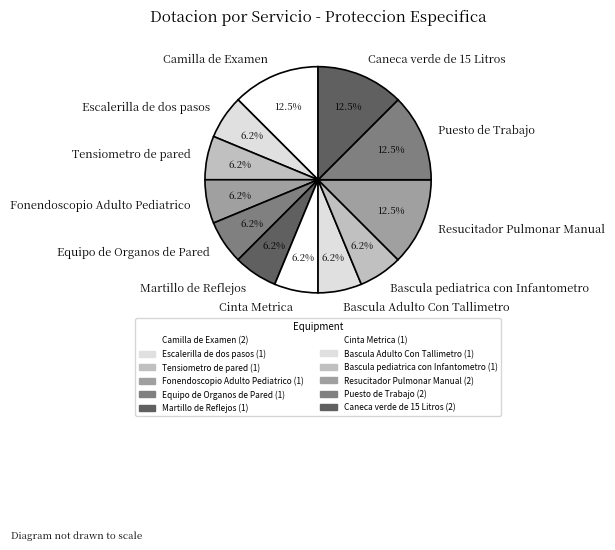

Combined, do Martillo de Reflejos and Bascula Adulto Con Tallimetro account for over 50%?

No